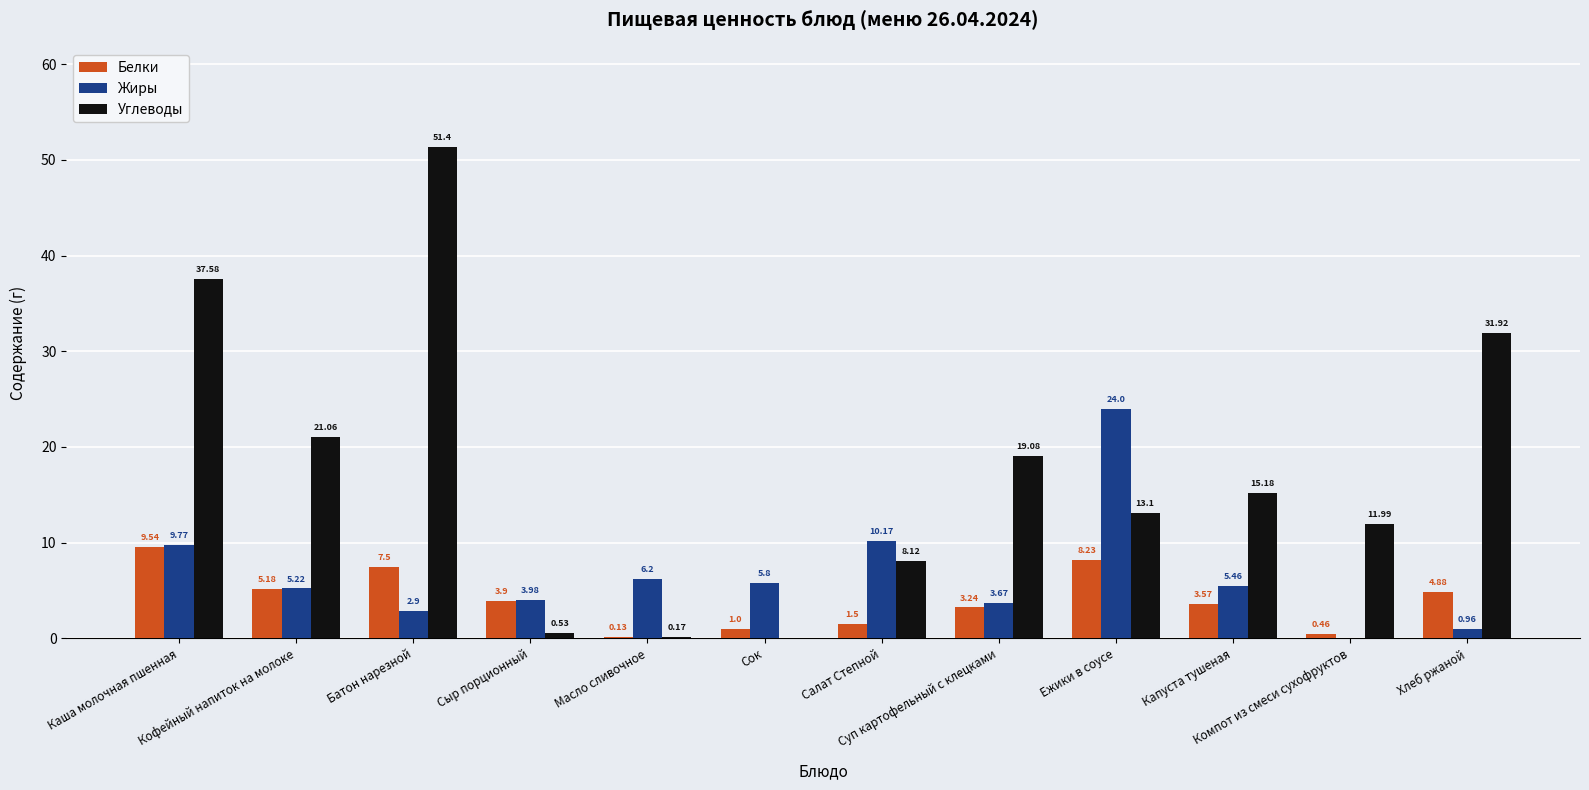

At how many categories does at least one series exceed 50?

1